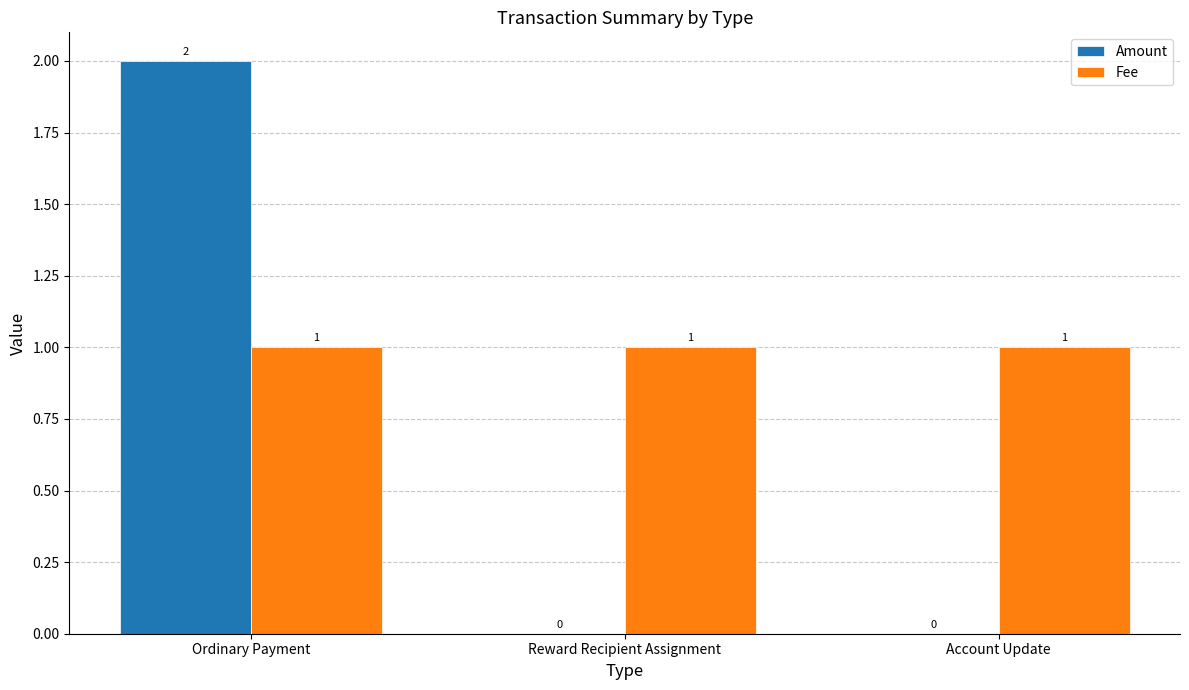

True or false: Amount has a value of 1.4 at Ordinary Payment.

False